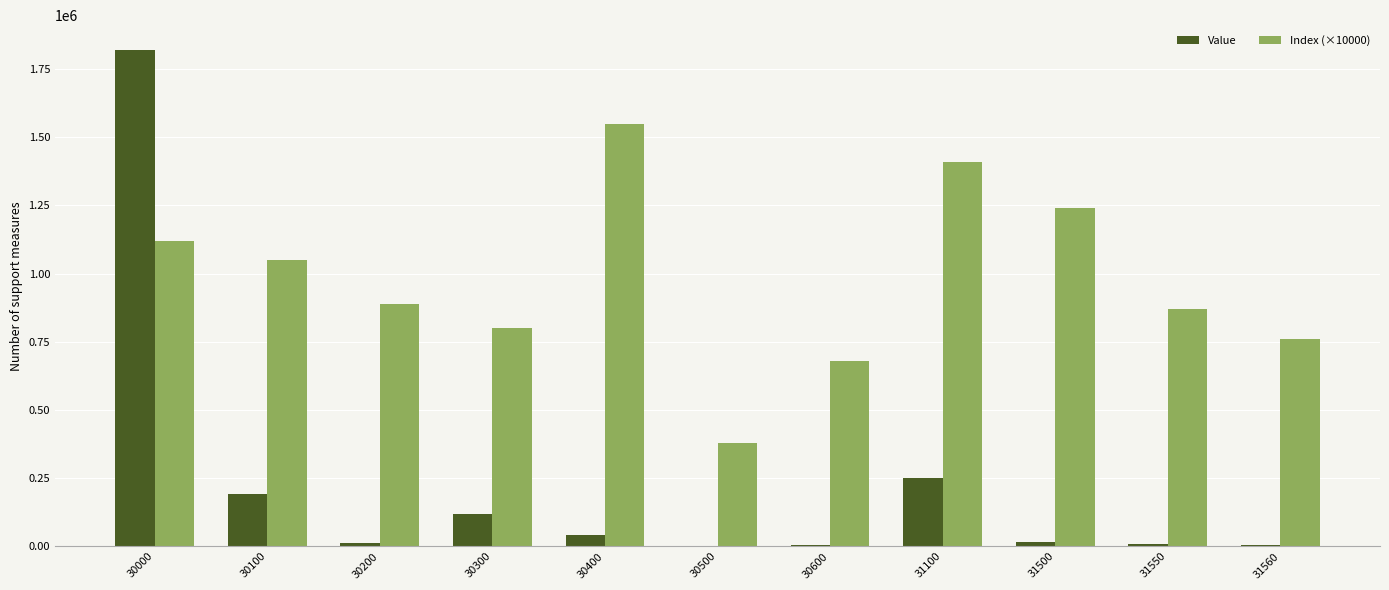

Is the value of Index (×10000) at 30300 greater than the value of Value at 30600?

Yes